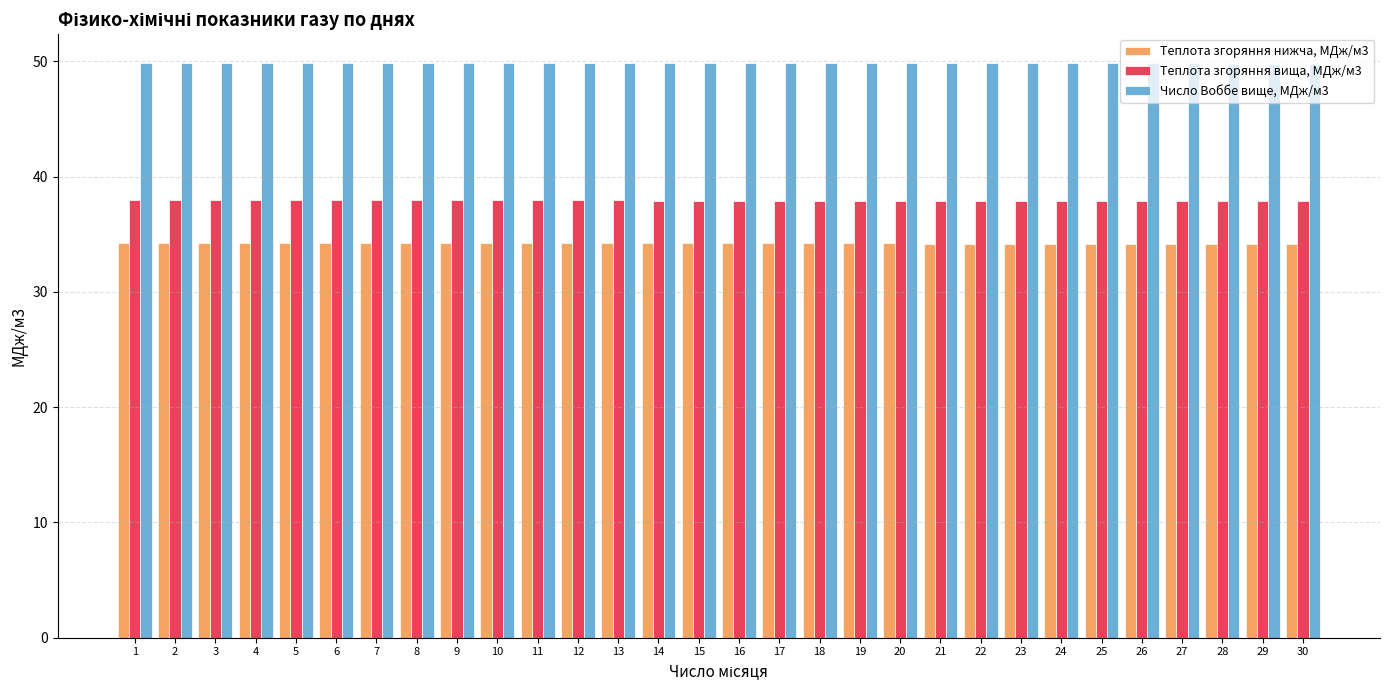

Rank the series by their maximum value, from highest to lowest.

Число Воббе вище, МДж/м3, Теплота згоряння вища, МДж/м3, Теплота згоряння нижча, МДж/м3